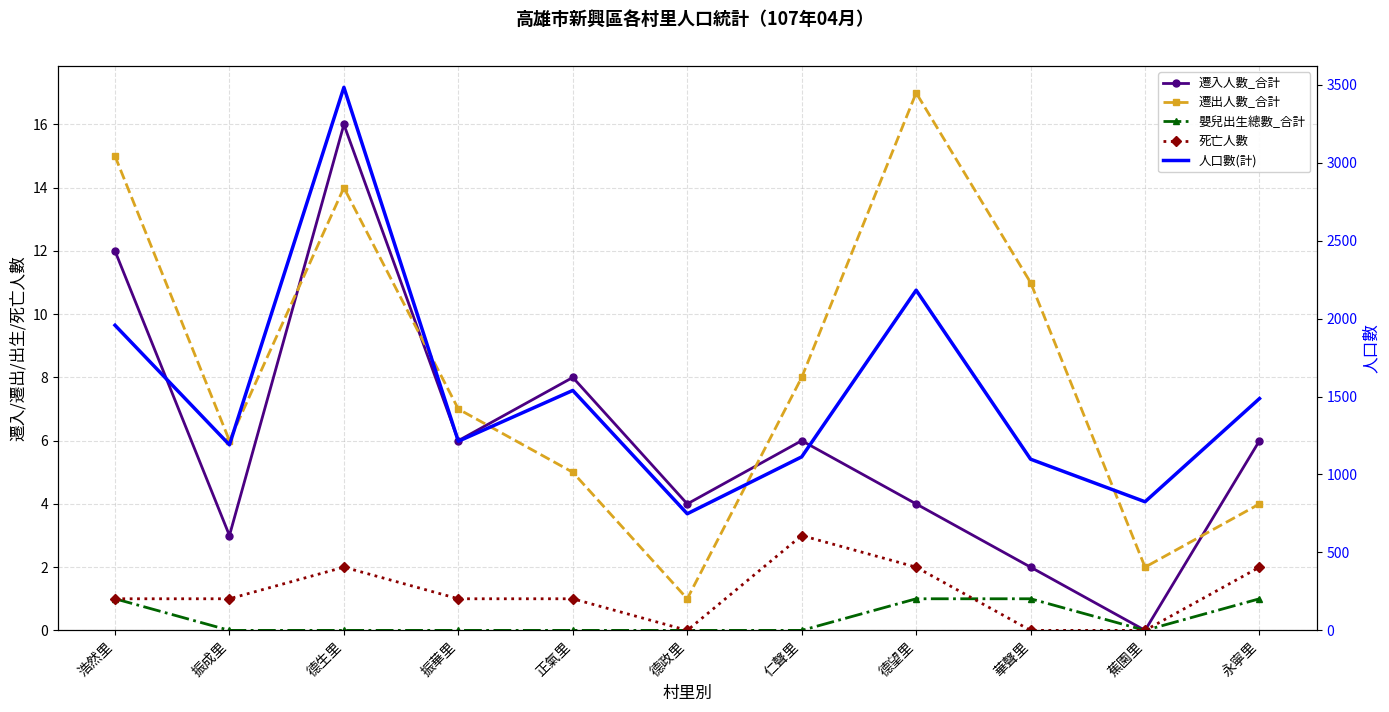

At which label does 人口數(計) reach its peak?

德生里